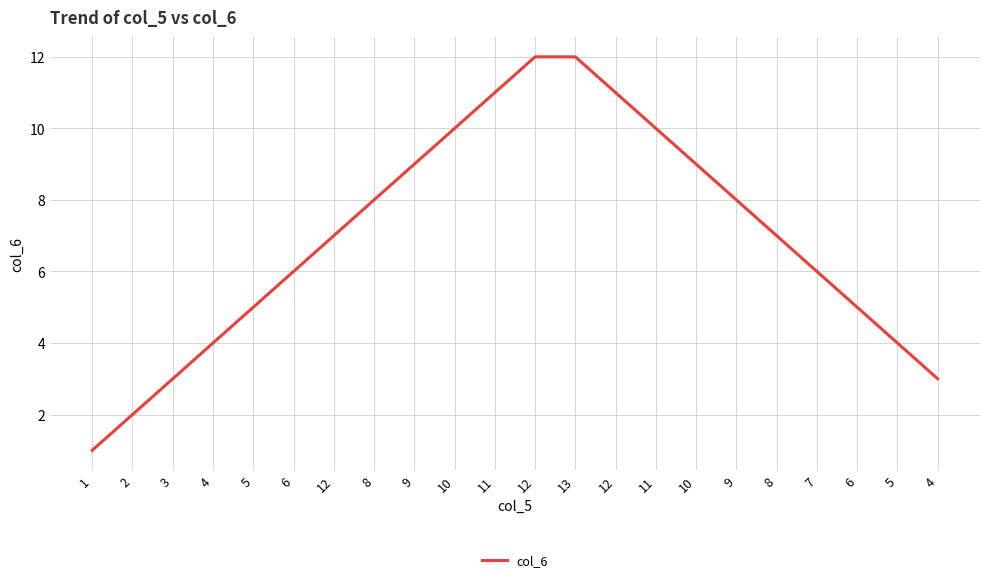

Does the chart display data point markers on the line(s)?

No